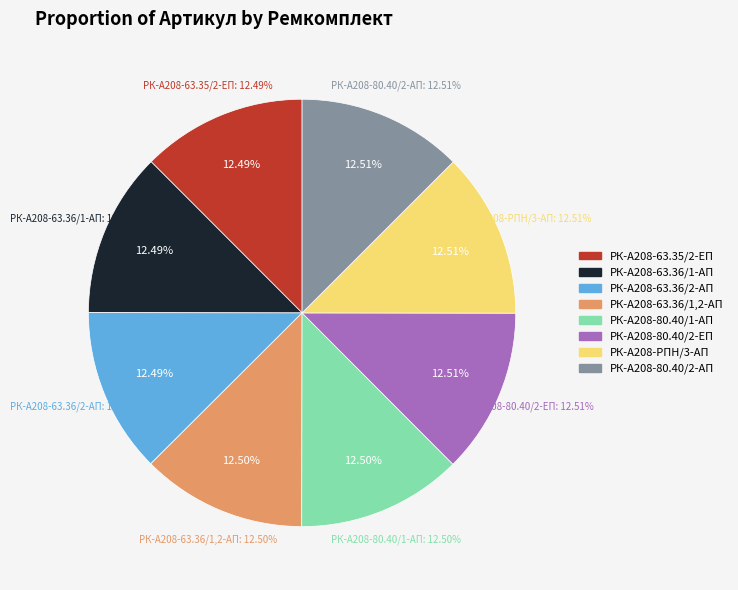

Is it true that РК-А208-63.35/2-ЕП is 12% of the pie?

True